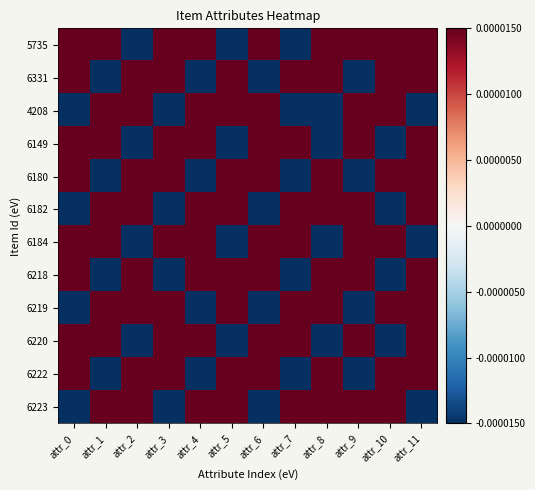

What is the spread (max minus min) of values at attr_4?

1.0